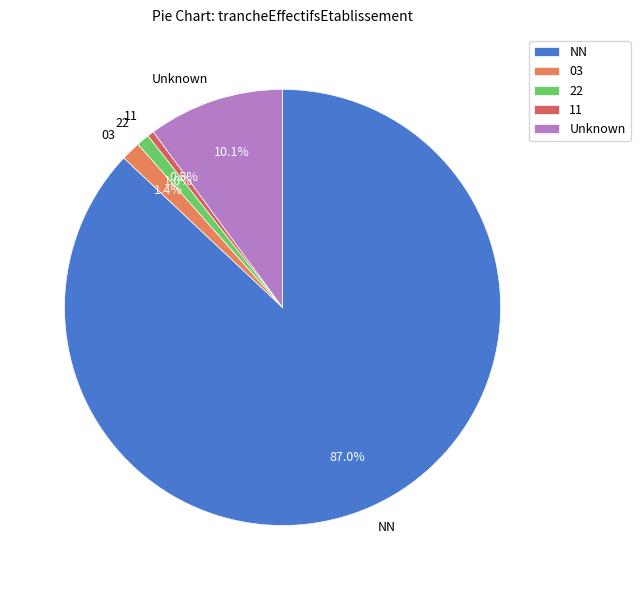

What is the total percentage of Unknown and 03?

11.5%